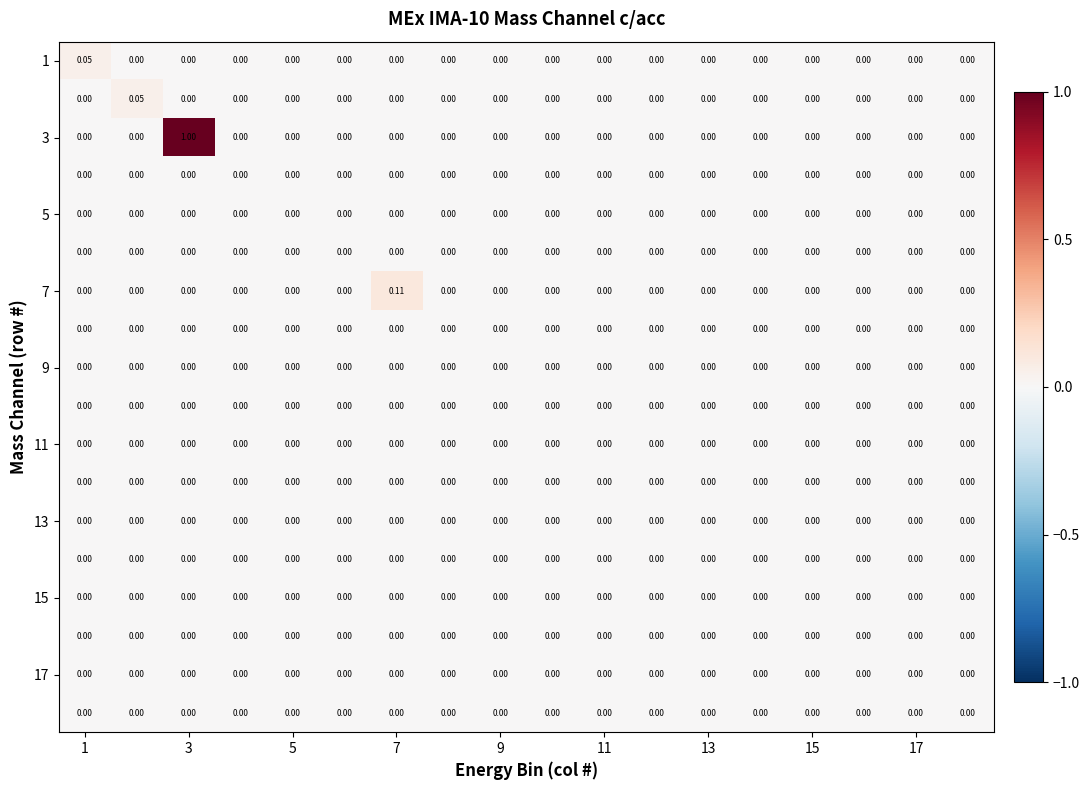

What is the greatest value displayed?

1.0